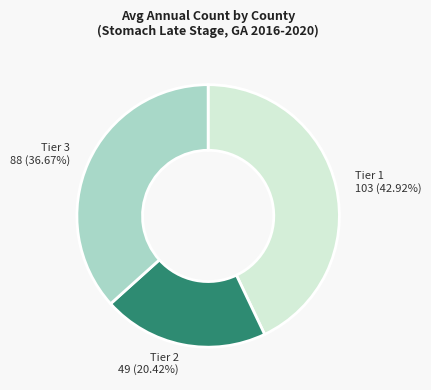

Is the sum of Tier 3 and Tier 1 greater than half?

Yes